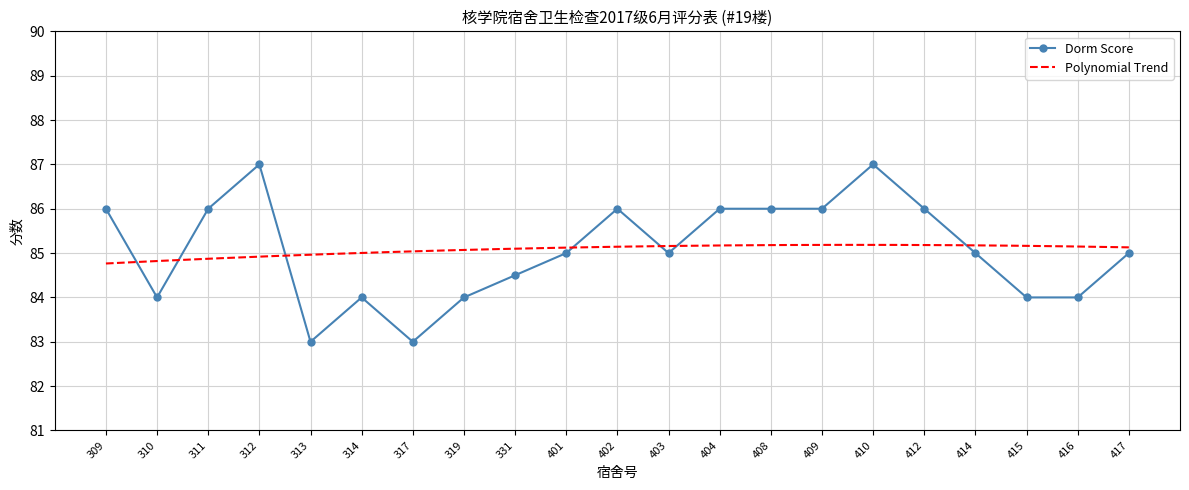

Which category has the lowest value across all series?

313